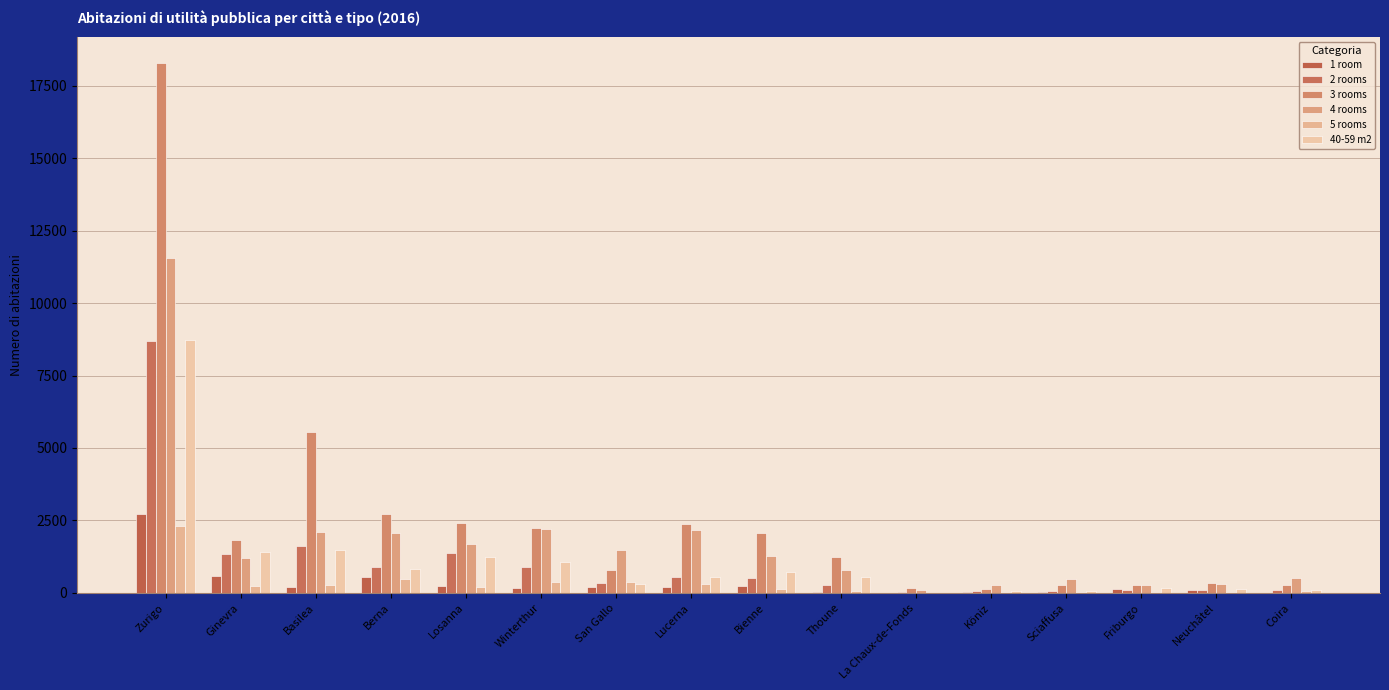

Which series has the largest range (max minus min)?

3 rooms